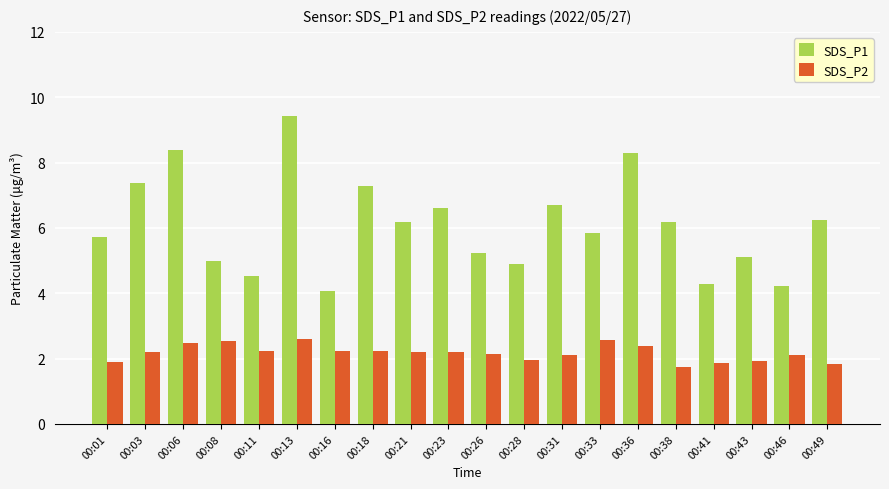

Where does the SDS_P1 series first go above 6?

00:03